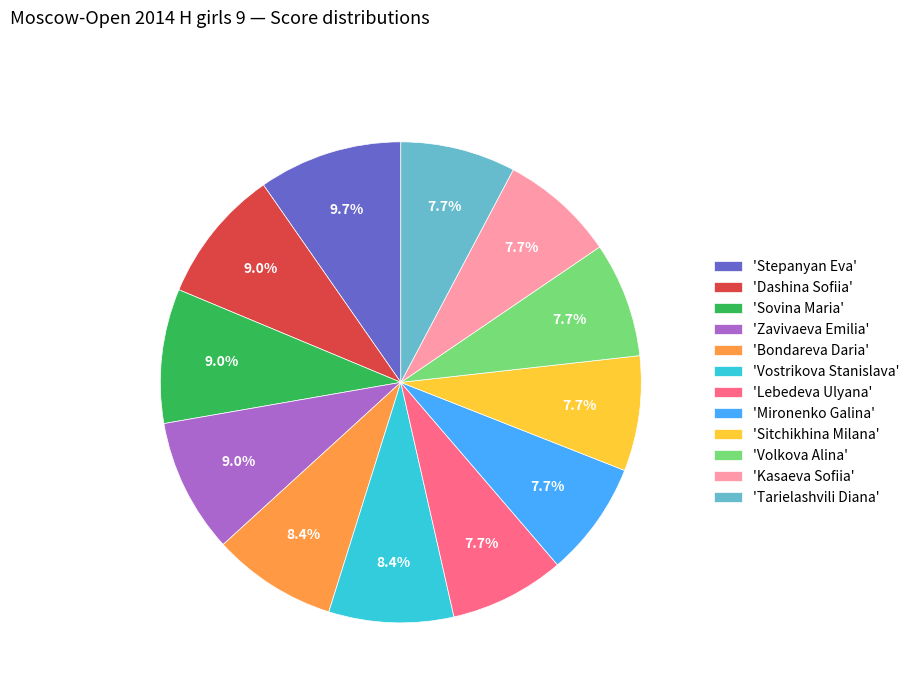

How much of the chart is everything except 'Zavivaeva Emilia'?

91.0%